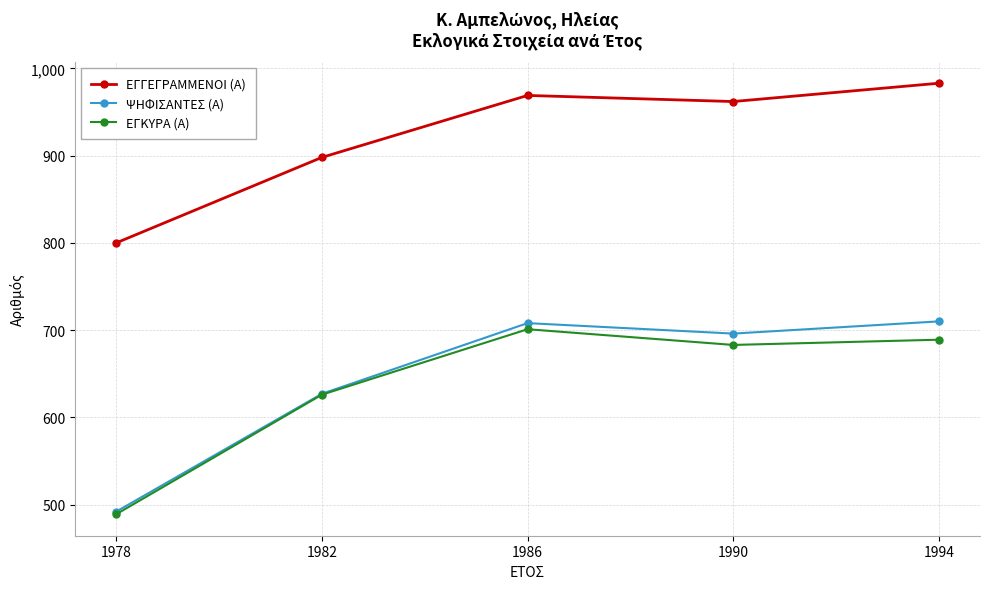

What is the smallest value displayed?

489